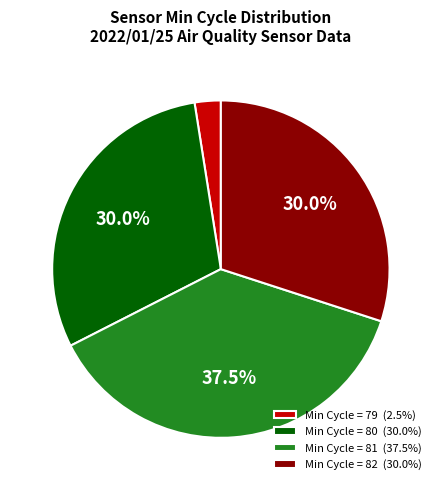

How many slices are in this pie chart?

4